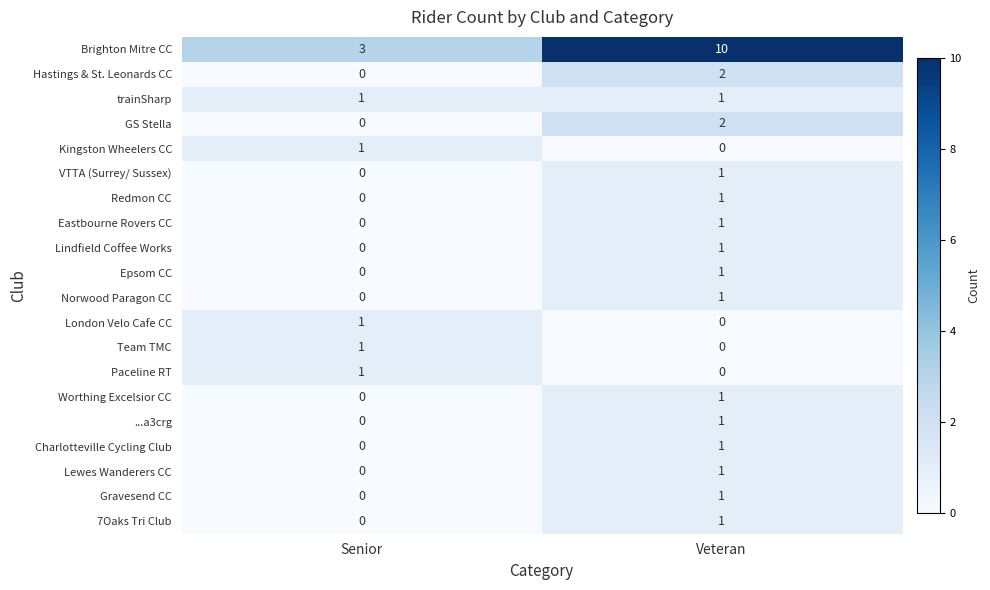

Which series has the largest range (max minus min)?

Brighton Mitre CC